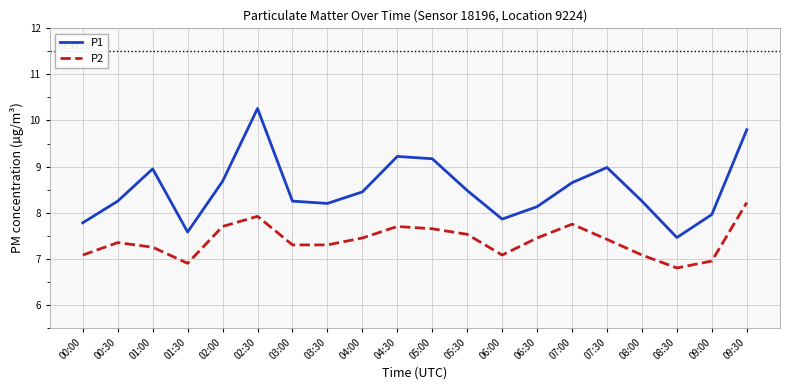

True or false: P1 and P2 cross at least once.

False